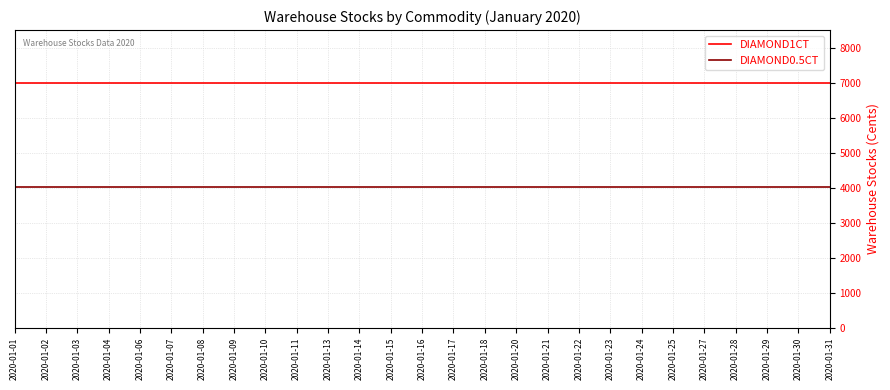

Rank the series at 2020-01-18 from highest to lowest value.

DIAMOND1CT, DIAMOND0.5CT